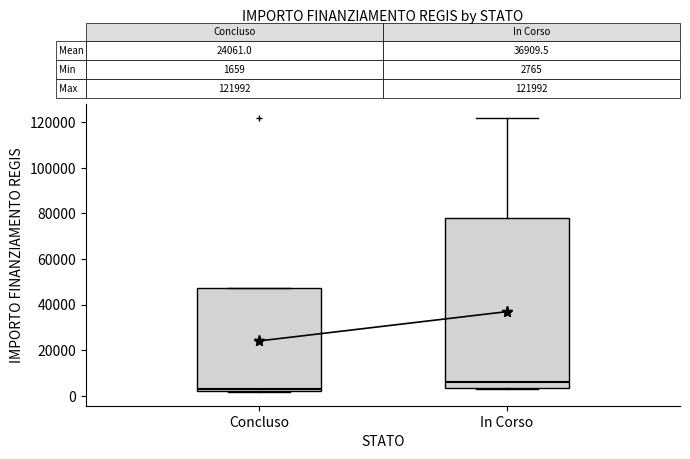

Which box is the tallest, from its lower edge to its upper edge?

In Corso